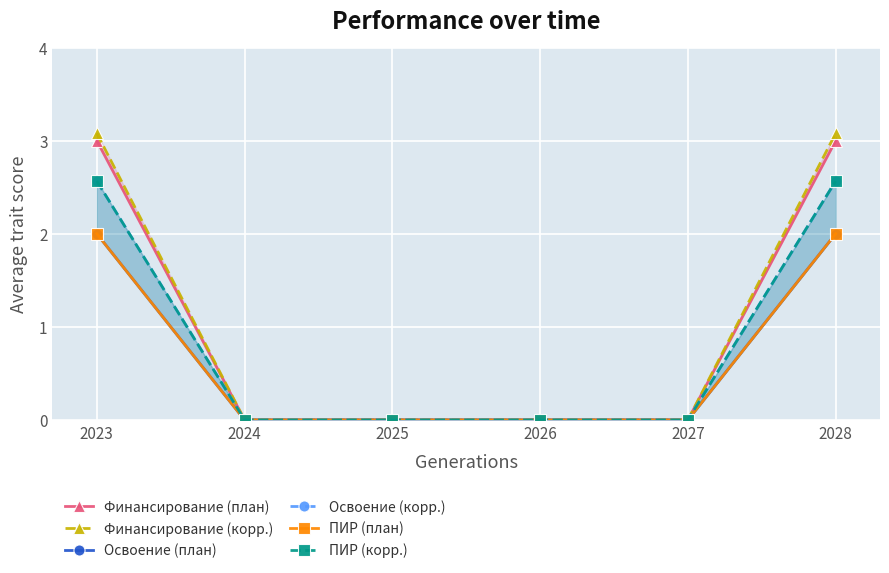

Rank the categories by Освоение (план) value from lowest to highest.

2024, 2025, 2026, 2027, 2023, 2028